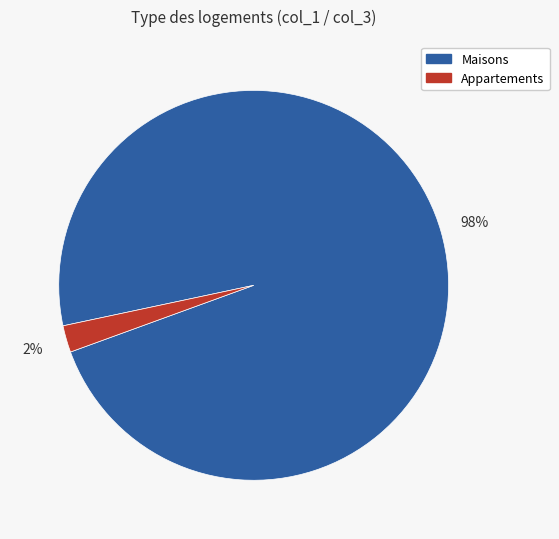

The Maisons slice represents 84% of the pie. True or false?

False